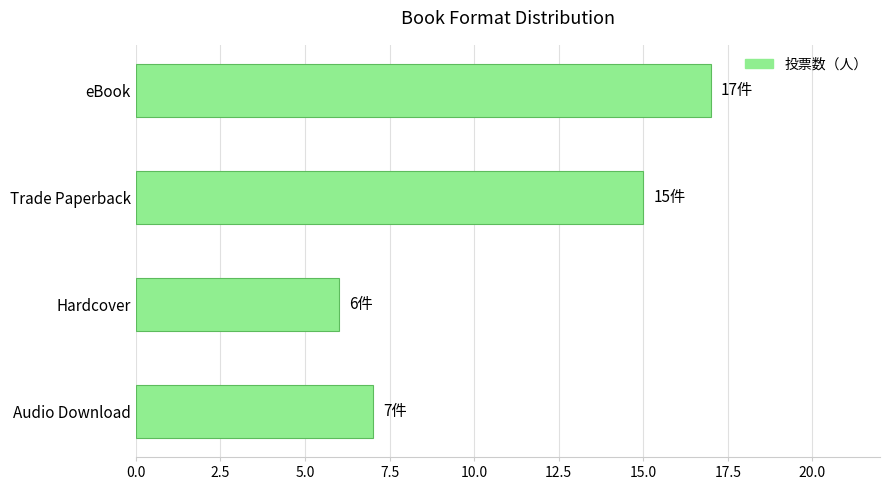

Count the number of categories in the chart.

4